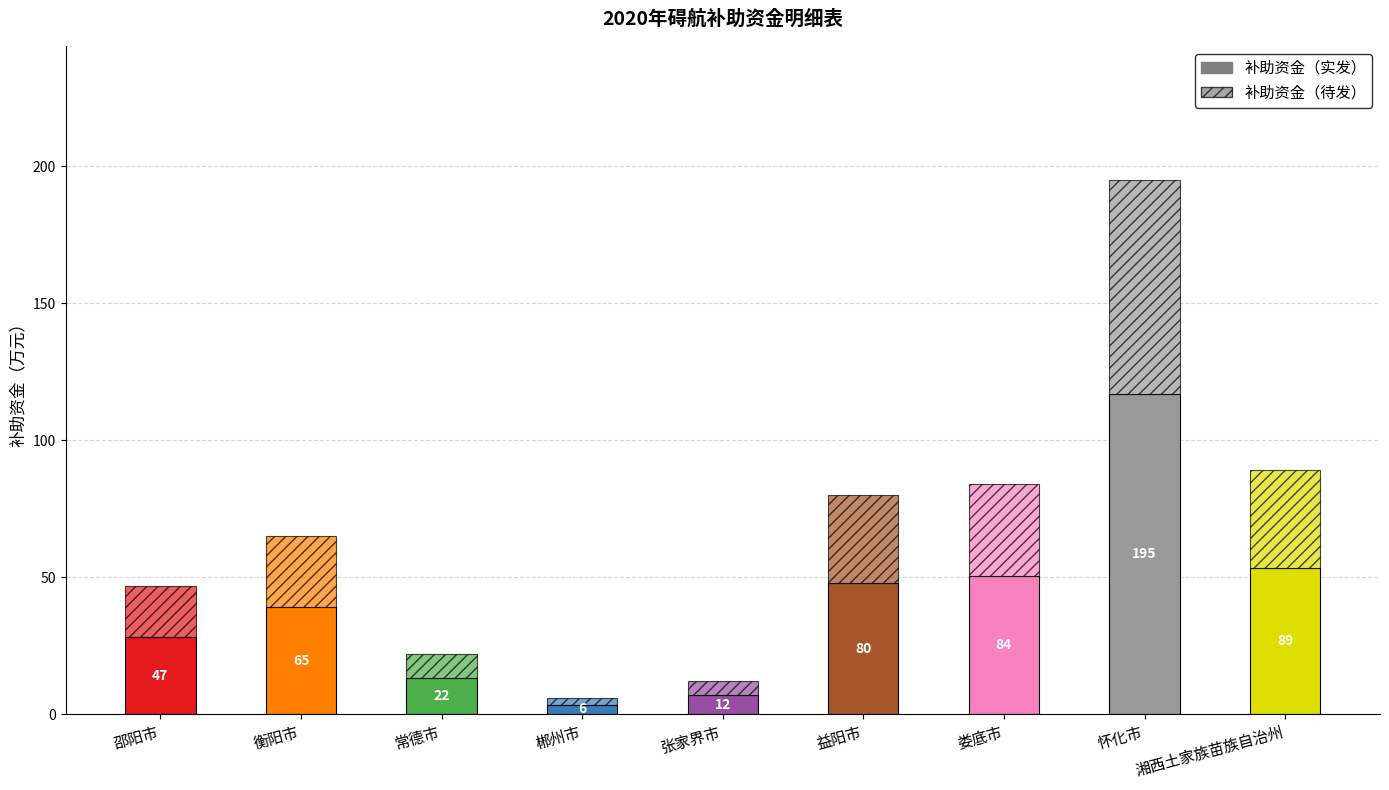

What is the average value of the 补助资金（待发） series?

26.7